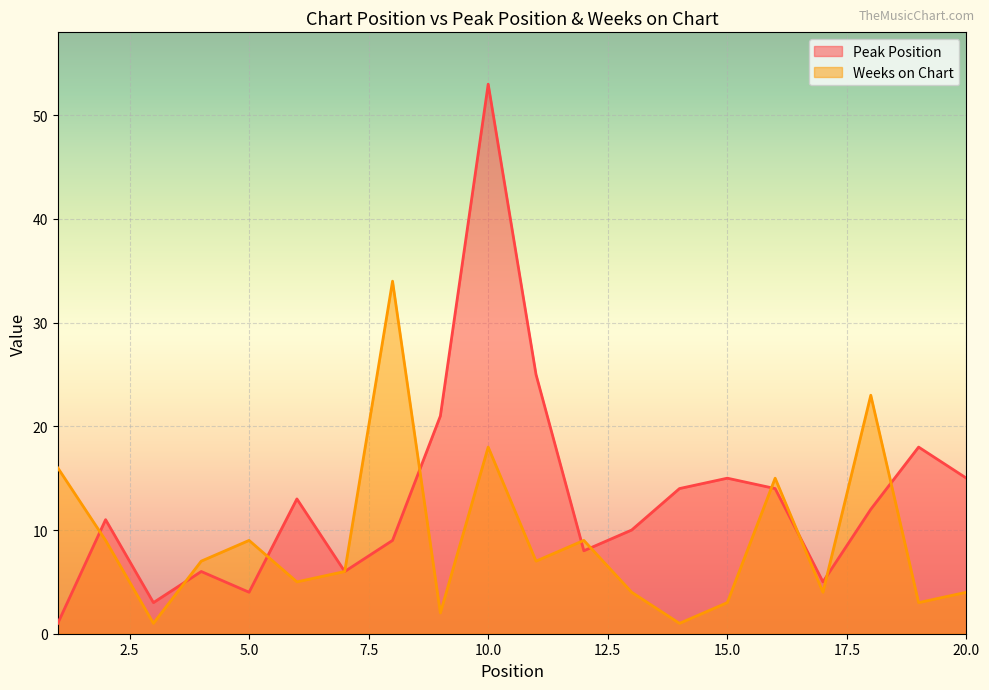

Reading left to right, transcribe all the data shown in this chart.

Peak Position: 1=1	2=11	3=3	4=6	5=4	6=13	7=6	8=9	9=21	10=53	11=25	12=8	13=10	14=14	15=15	16=14	17=5	18=12	19=18	20=15
Weeks on Chart: 1=16	2=9	3=1	4=7	5=9	6=5	7=6	8=34	9=2	10=18	11=7	12=9	13=4	14=1	15=3	16=15	17=4	18=23	19=3	20=4